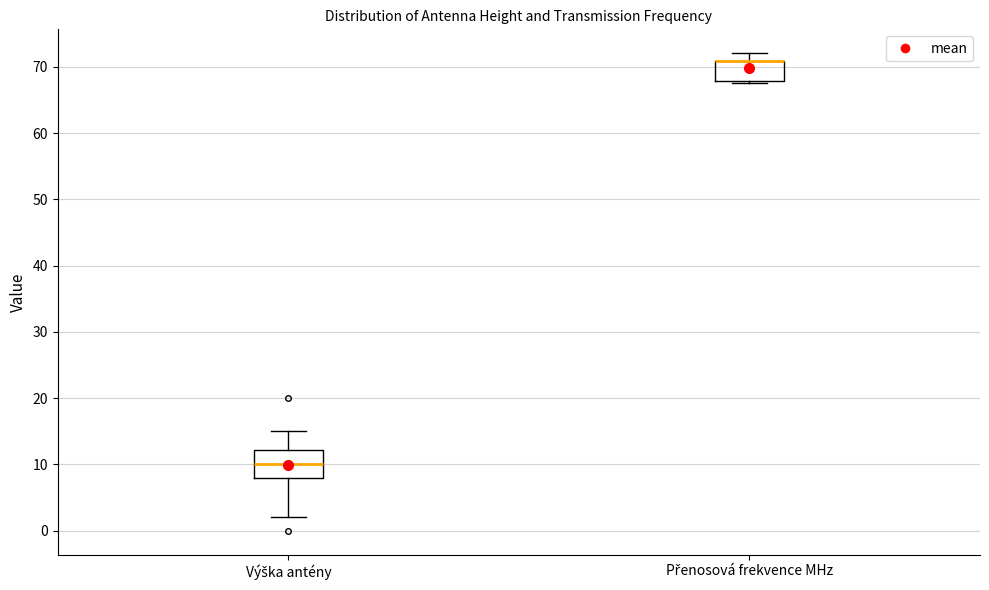

Comparing the boxes themselves (not the whiskers), which one is the tallest?

Výška antény